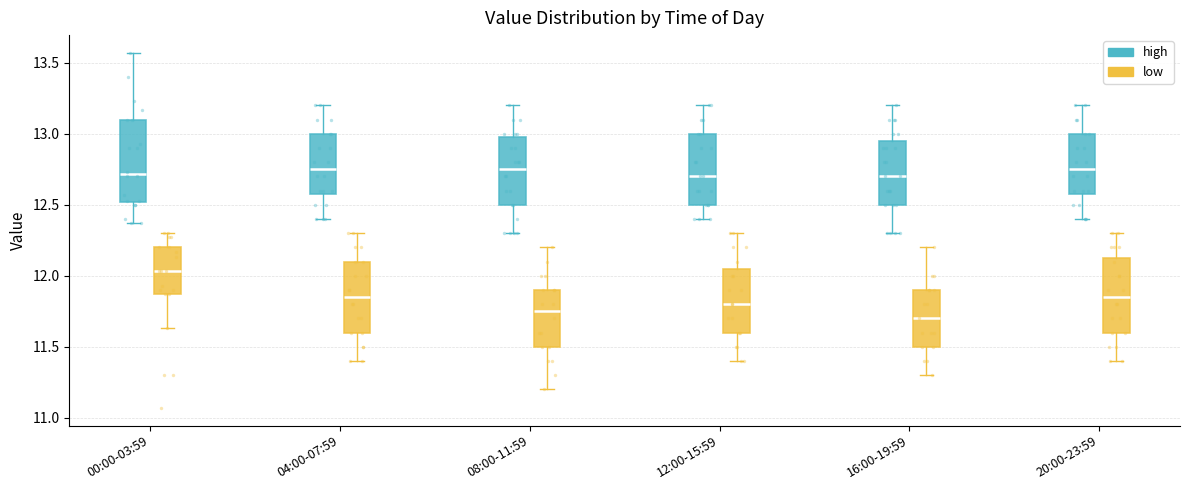

Reading left to right, read every box against the y-axis: the position of its median line, the range the box covers, and the ends of its whiskers. The values are not printed on the chart, so give them approximately, as read against the axis.

00:00-03:59 (high): median 12.70, box 12.50 to 13.10, whiskers 12.35 to 13.55
00:00-03:59 (low): median 12.05, box 11.85 to 12.20, whiskers 11.65 to 12.30
04:00-07:59 (high): median 12.75, box 12.60 to 13.00, whiskers 12.40 to 13.20
04:00-07:59 (low): median 11.85, box 11.60 to 12.10, whiskers 11.40 to 12.30
08:00-11:59 (high): median 12.75, box 12.50 to 13.00, whiskers 12.30 to 13.20
08:00-11:59 (low): median 11.75, box 11.50 to 11.90, whiskers 11.20 to 12.20
12:00-15:59 (high): median 12.70, box 12.50 to 13.00, whiskers 12.40 to 13.20
12:00-15:59 (low): median 11.80, box 11.60 to 12.05, whiskers 11.40 to 12.30
16:00-19:59 (high): median 12.70, box 12.50 to 12.95, whiskers 12.30 to 13.20
16:00-19:59 (low): median 11.70, box 11.50 to 11.90, whiskers 11.30 to 12.20
20:00-23:59 (high): median 12.75, box 12.60 to 13.00, whiskers 12.40 to 13.20
20:00-23:59 (low): median 11.85, box 11.60 to 12.15, whiskers 11.40 to 12.30